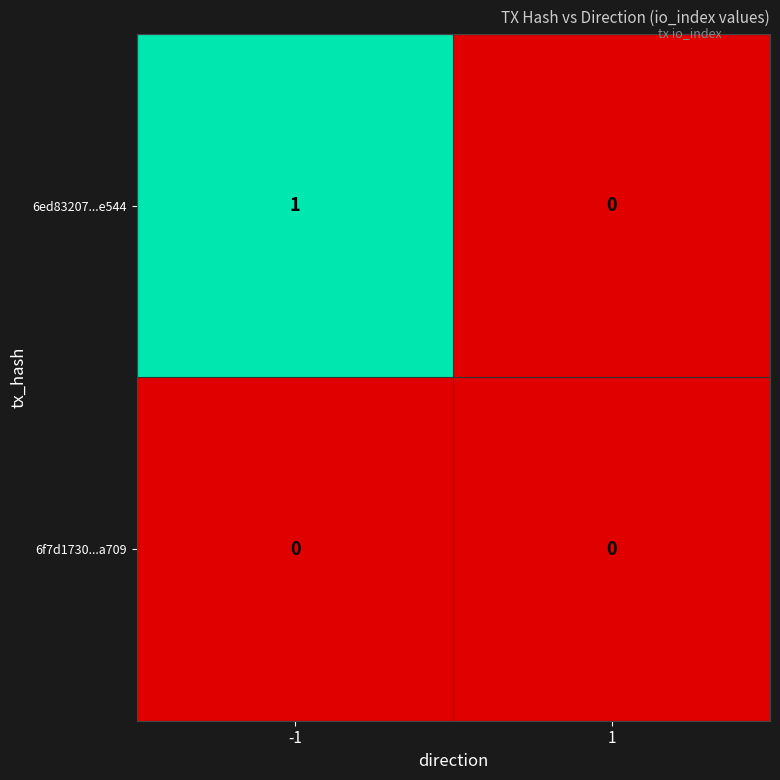

Reading left to right, list all the values displayed in this chart.

6ed83207...e544: -1=1	1=0
6f7d1730...a709: -1=0	1=0